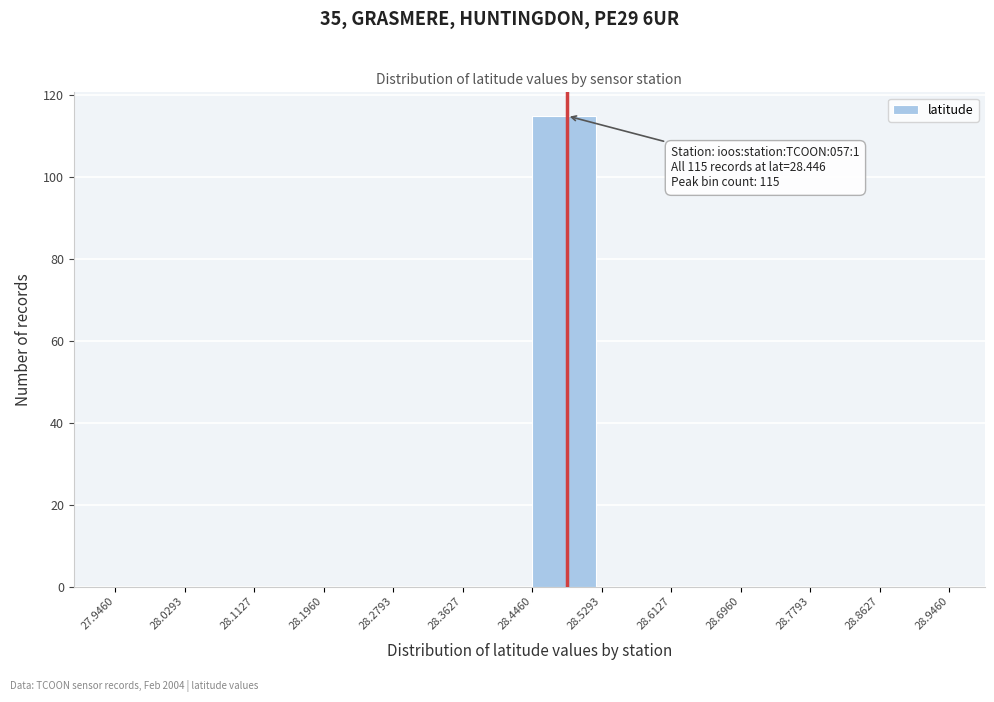

Which range on the x-axis has the tallest bar?

28.4460 to 28.5293